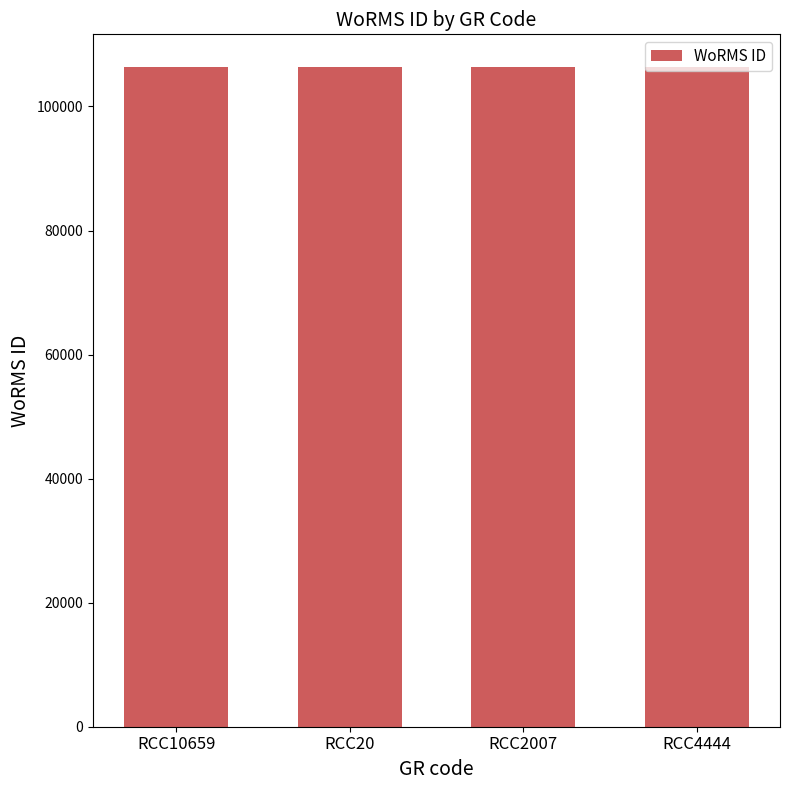

Approximately how many times larger is the value at RCC20 compared to RCC4444?

1.0